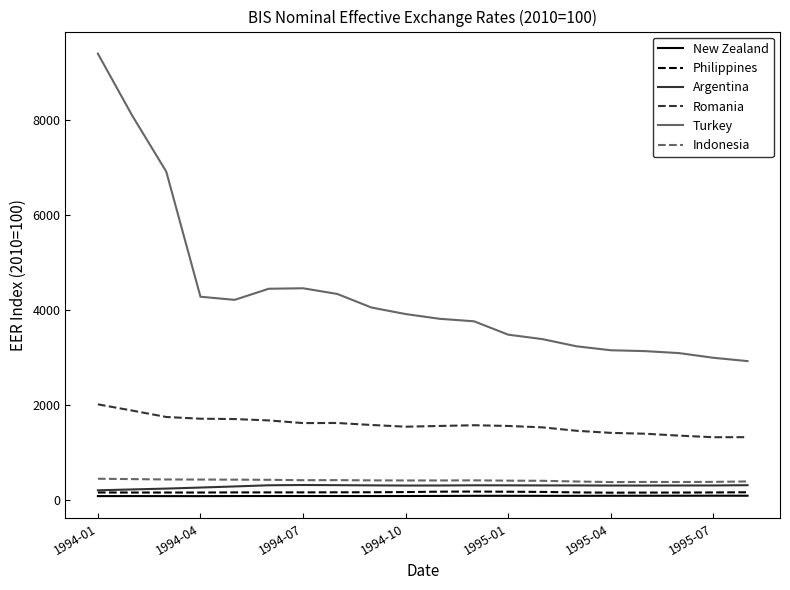

Which series has the widest spread of values?

Turkey